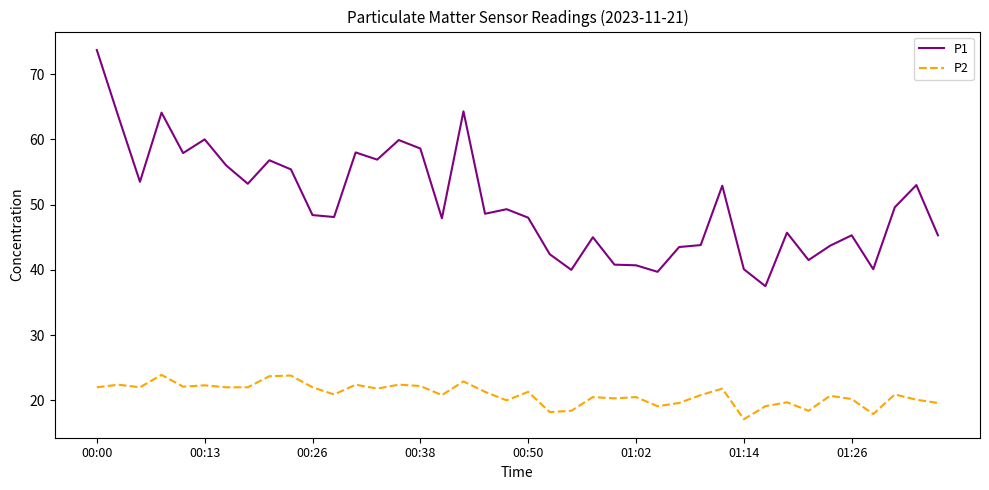

Which series has the widest spread of values?

P1